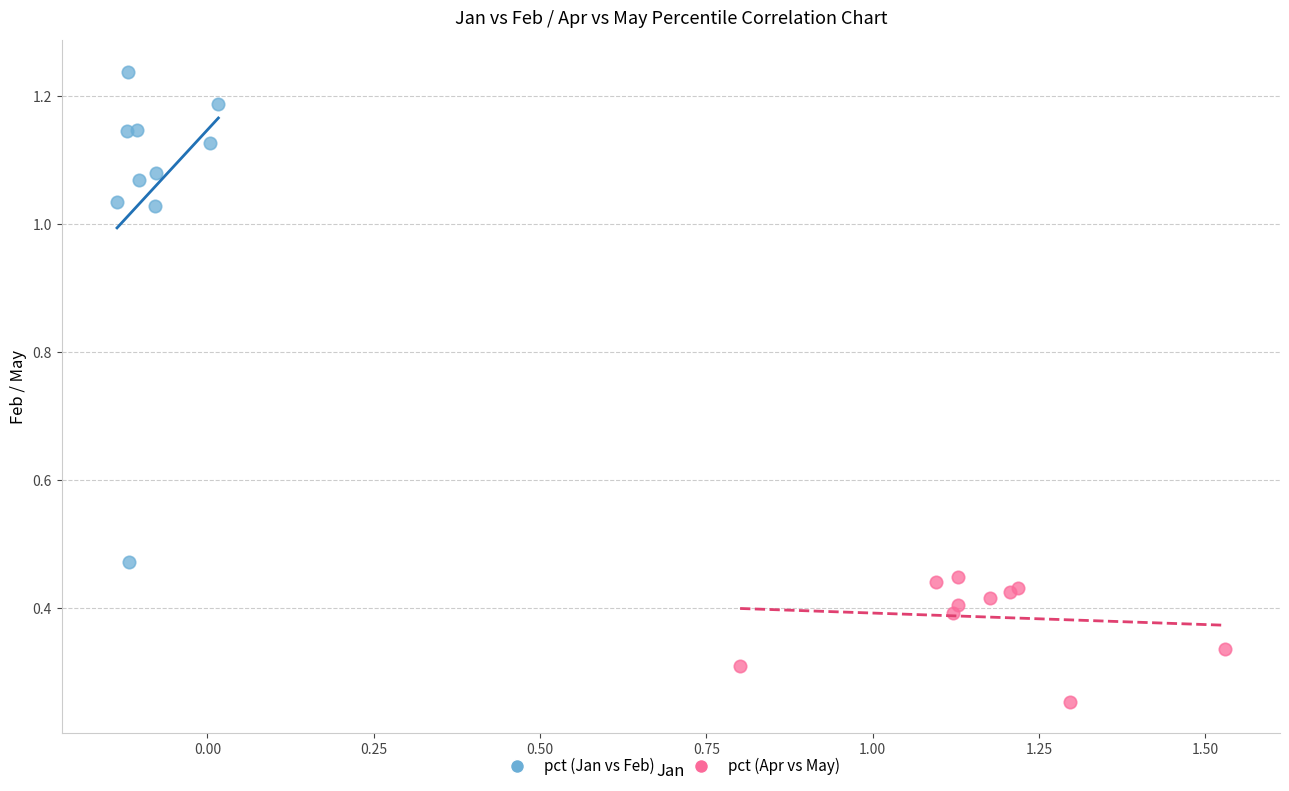

Which series has the widest spread of Y values?

pct (Jan vs Feb)